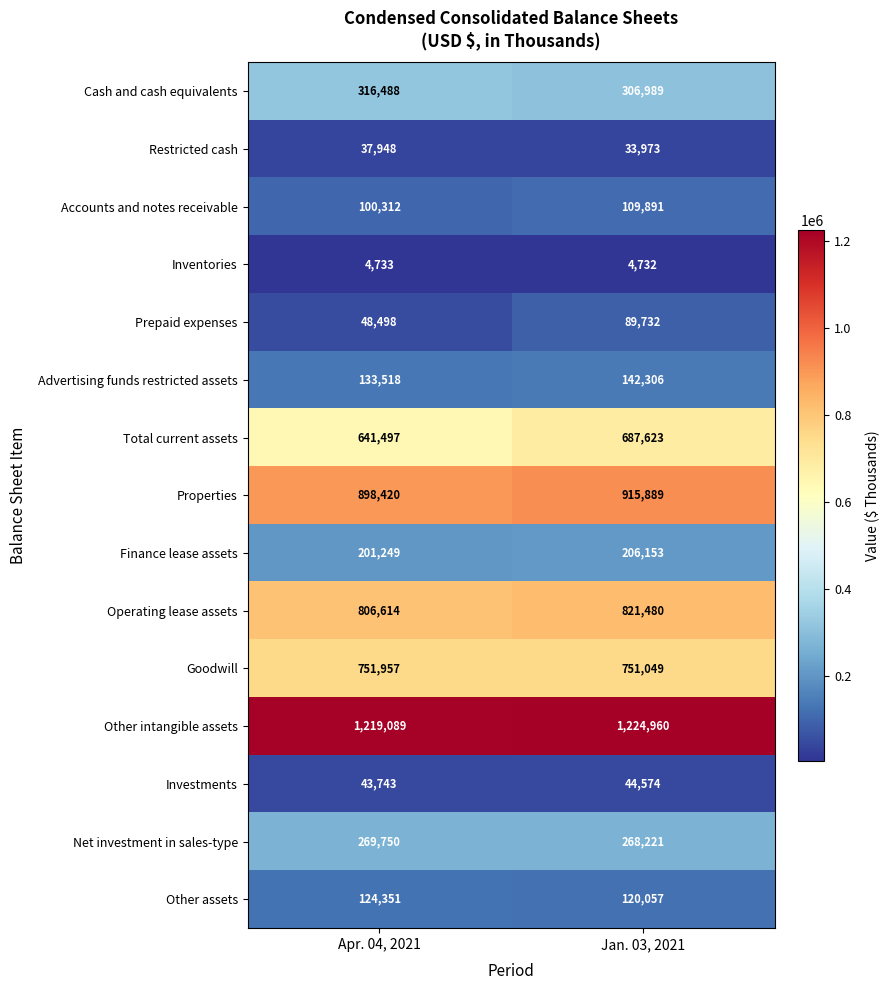

Read the Restricted cash value at Jan. 03, 2021.

33973